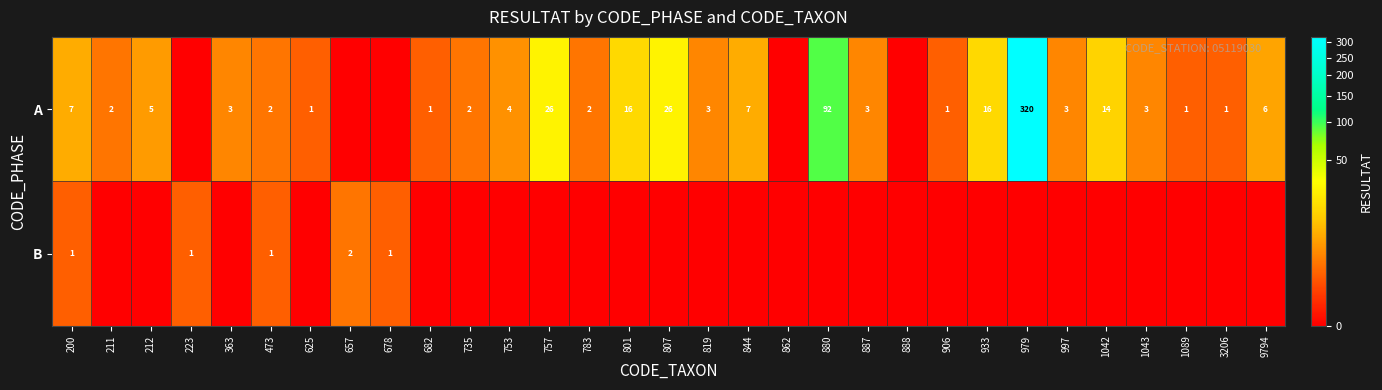

At which category is the sum across all series the highest?

979